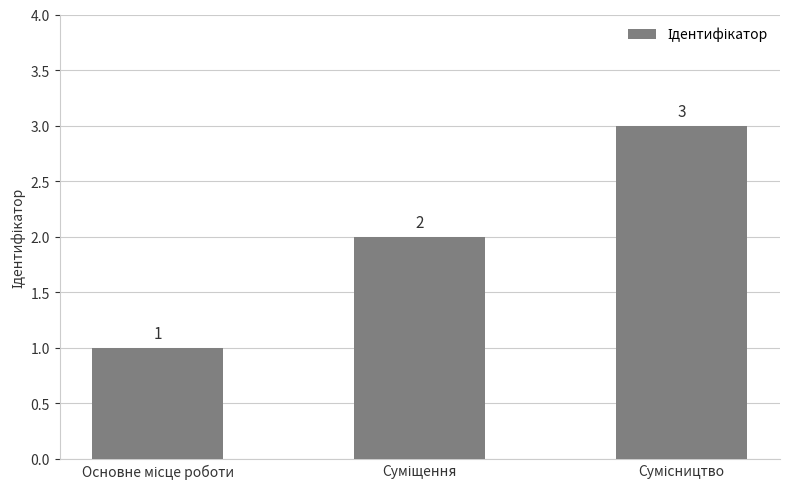

How many values are between 1 and 3?

3